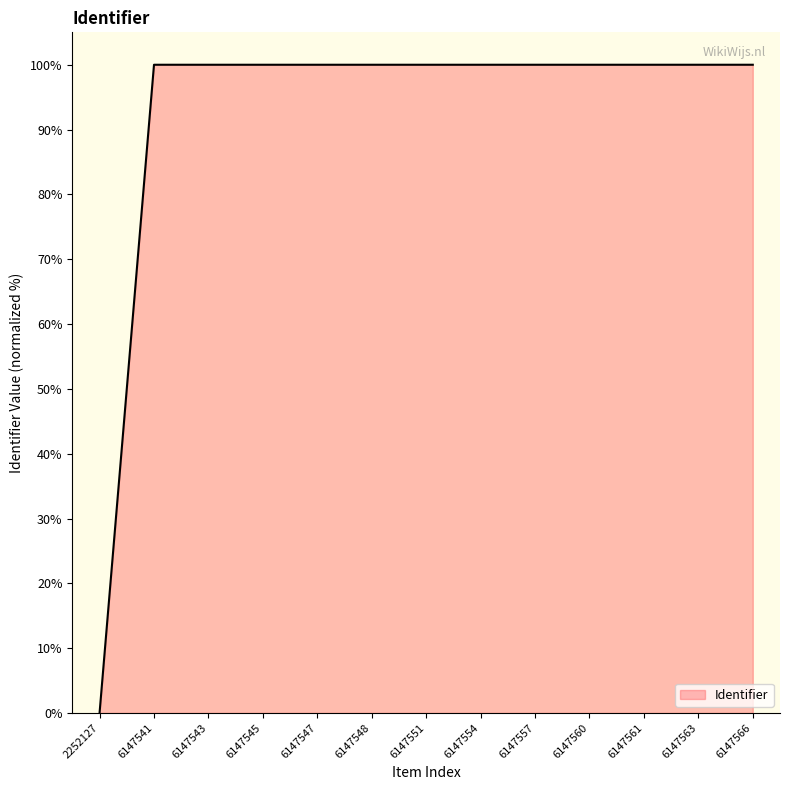

How many lines are shown in the chart?

1